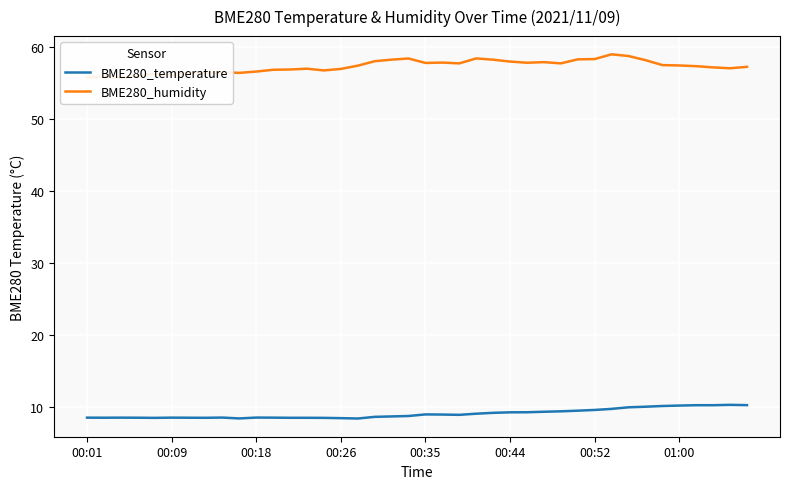

What is the total value across all series at 28?

67.1